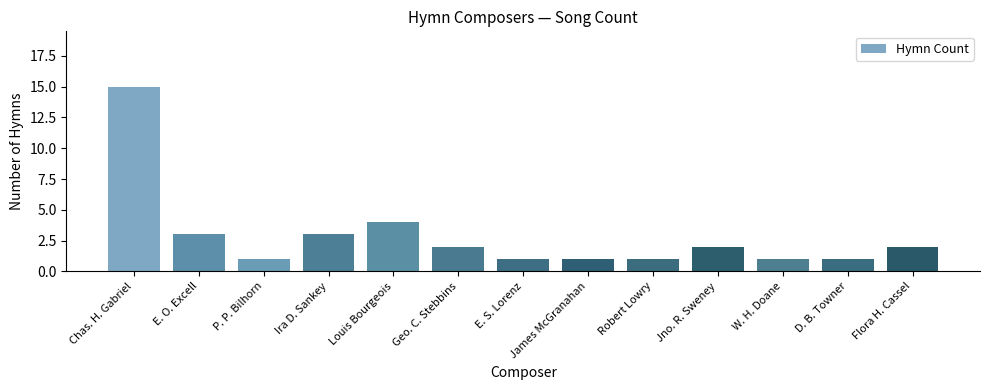

The chart shows a value of 2 at Flora H. Cassel. True or false?

True